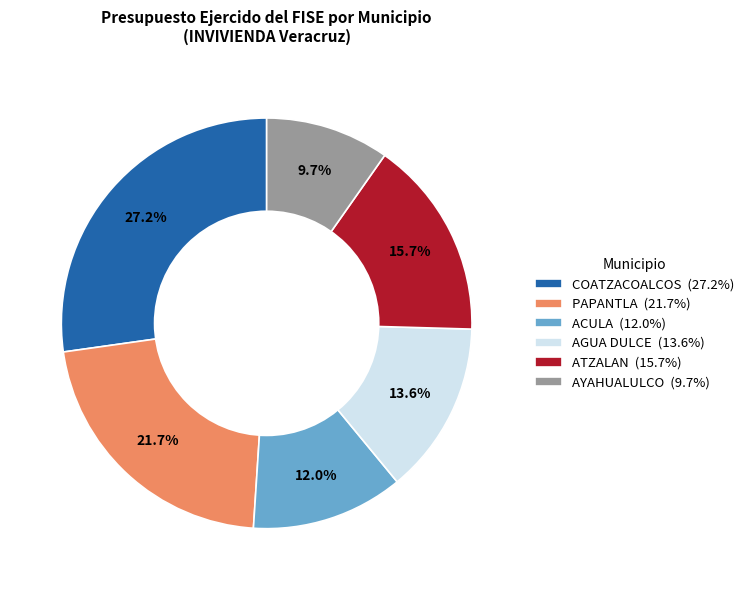

Is there a majority slice in this chart?

No